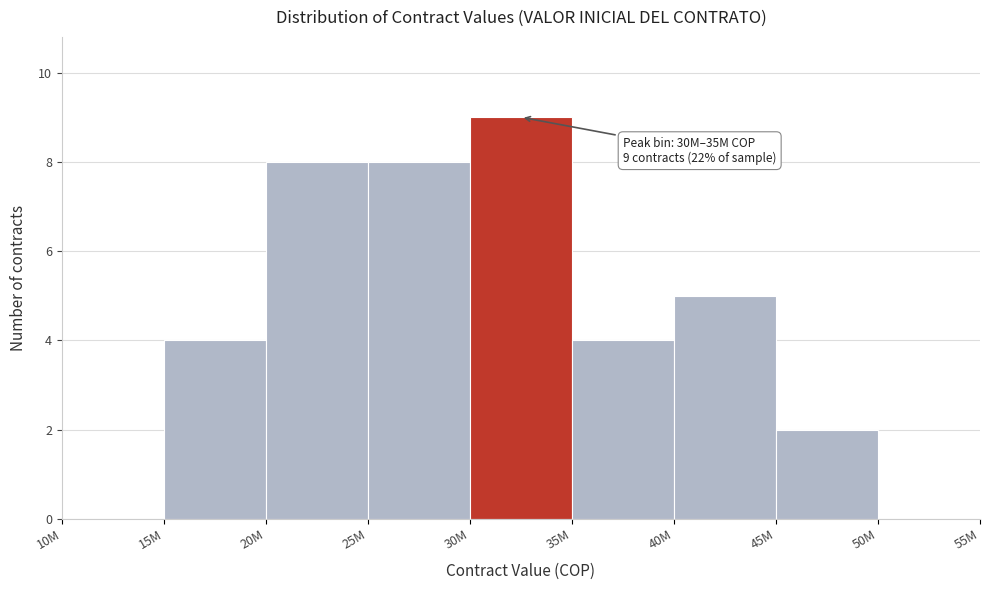

Reading left to right, list all the values displayed in this chart.

10M=0	15M=4	20M=8	25M=8	30M=9	35M=4	40M=5	45M=2	50M=0